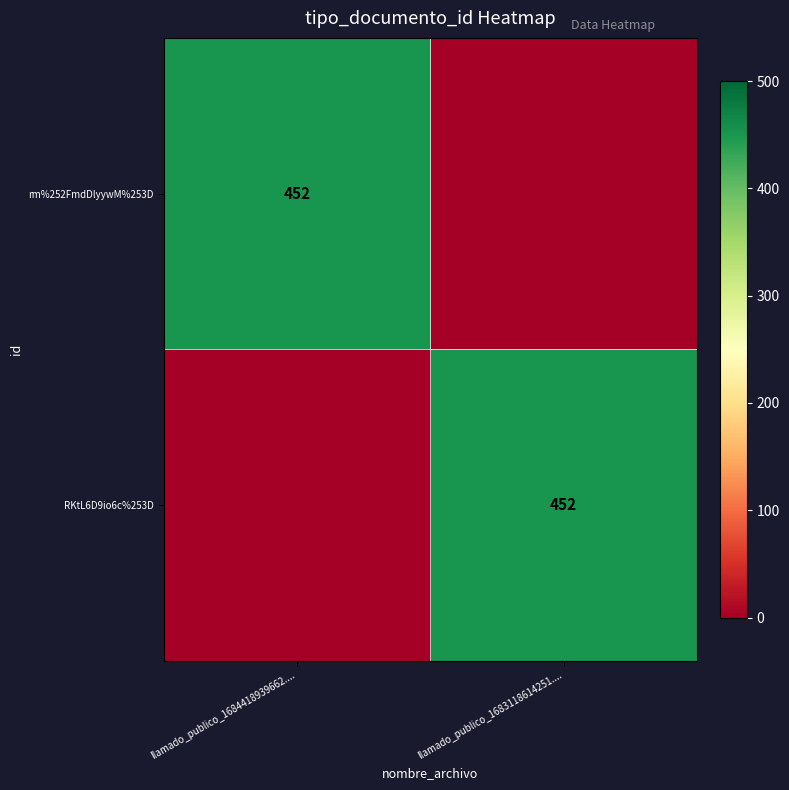

Is it true that rm%252FmdDlyywM%253D equals 452 at llamado_publico_1684418939662....?

True